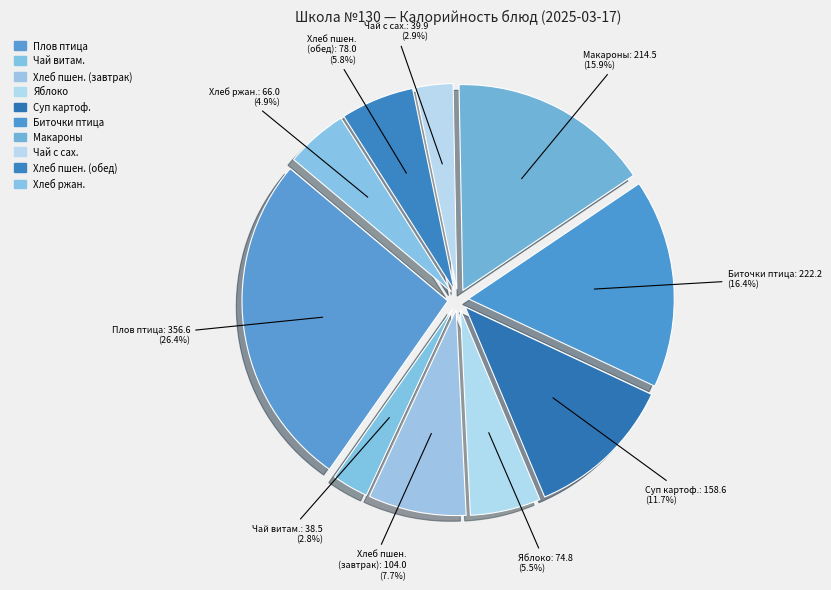

Count the number of slices in the pie.

10